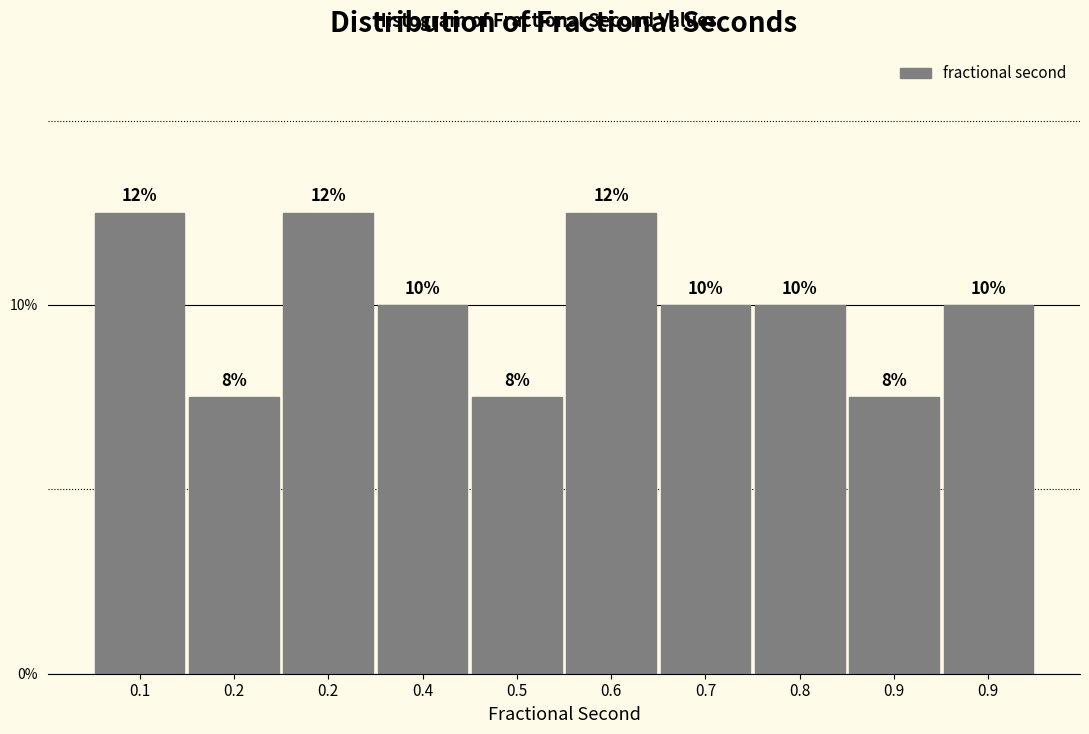

Does the chart contain any negative values?

No